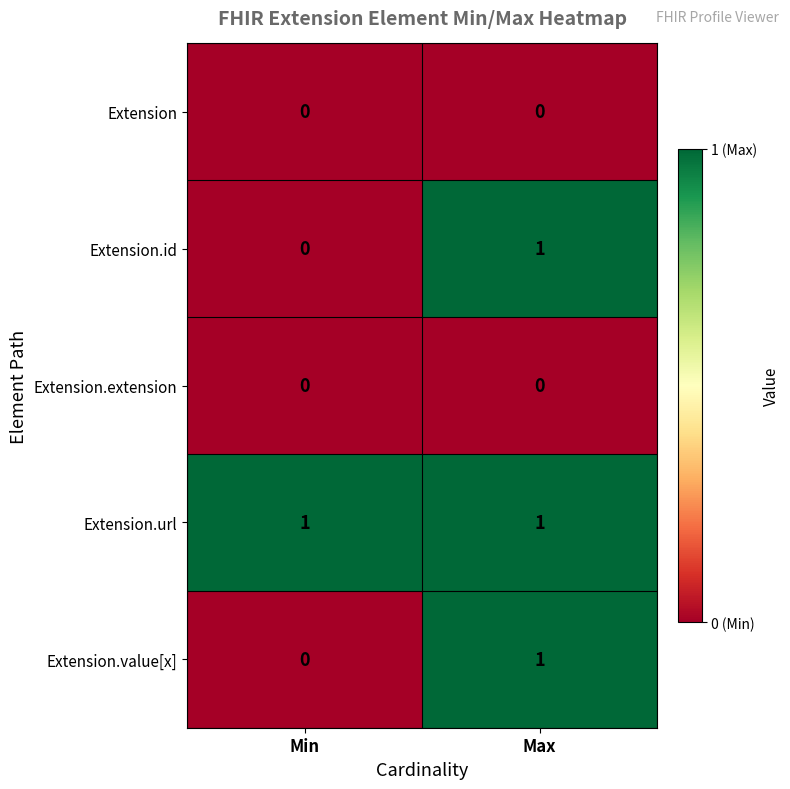

Which category has the highest value in the Extension.value[x] series?

Max